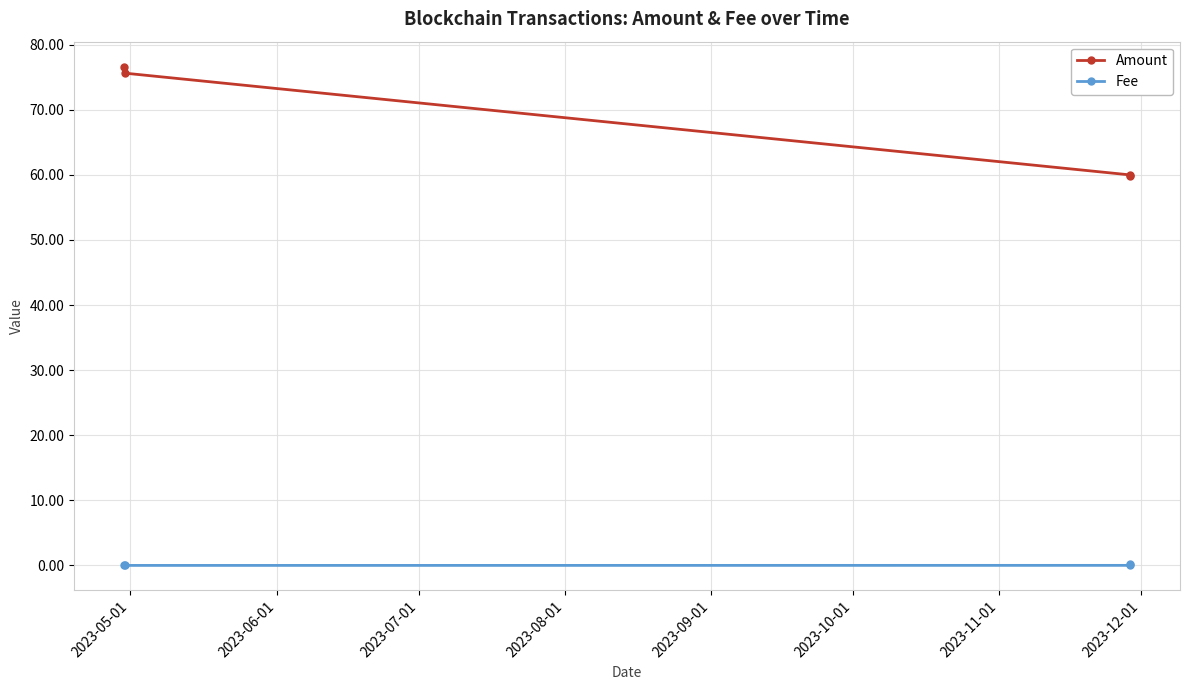

What is the sum of all Fee values?

0.2